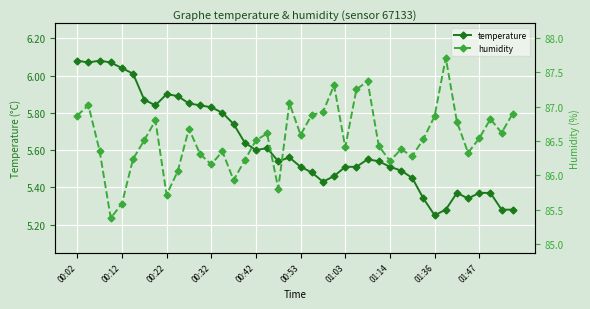

How many values in the humidity series exceed 86?

35